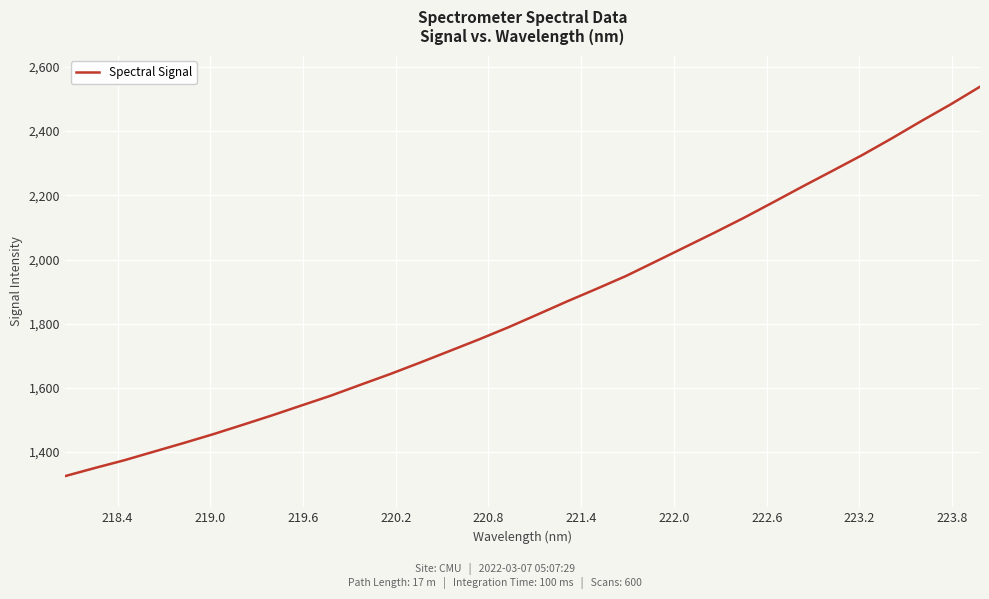

What is the minimum value shown in the chart?

1325.1